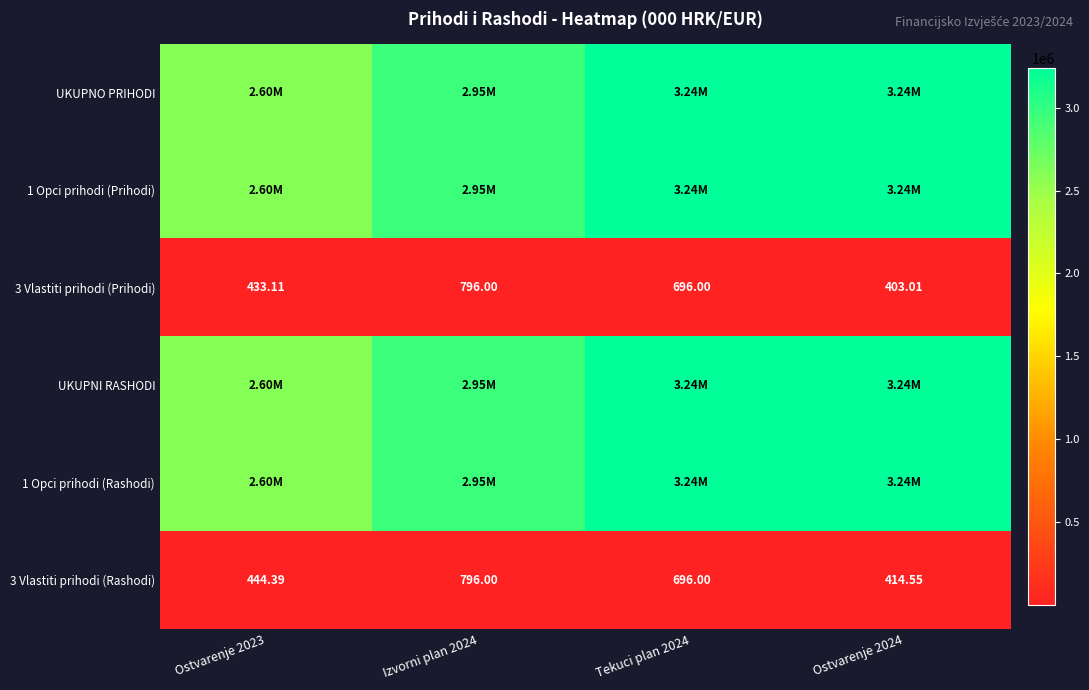

What is the total value across all series at Tekuci plan 2024?

12952858.5